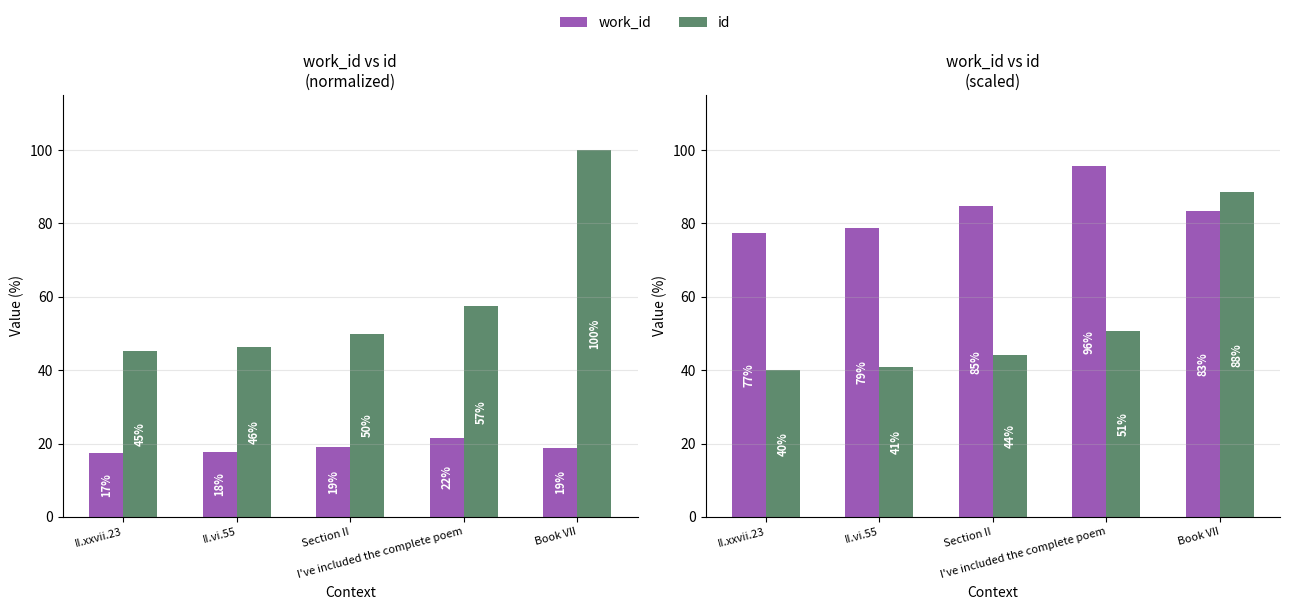

Rank the series by their average value, from lowest to highest.

id, work_id